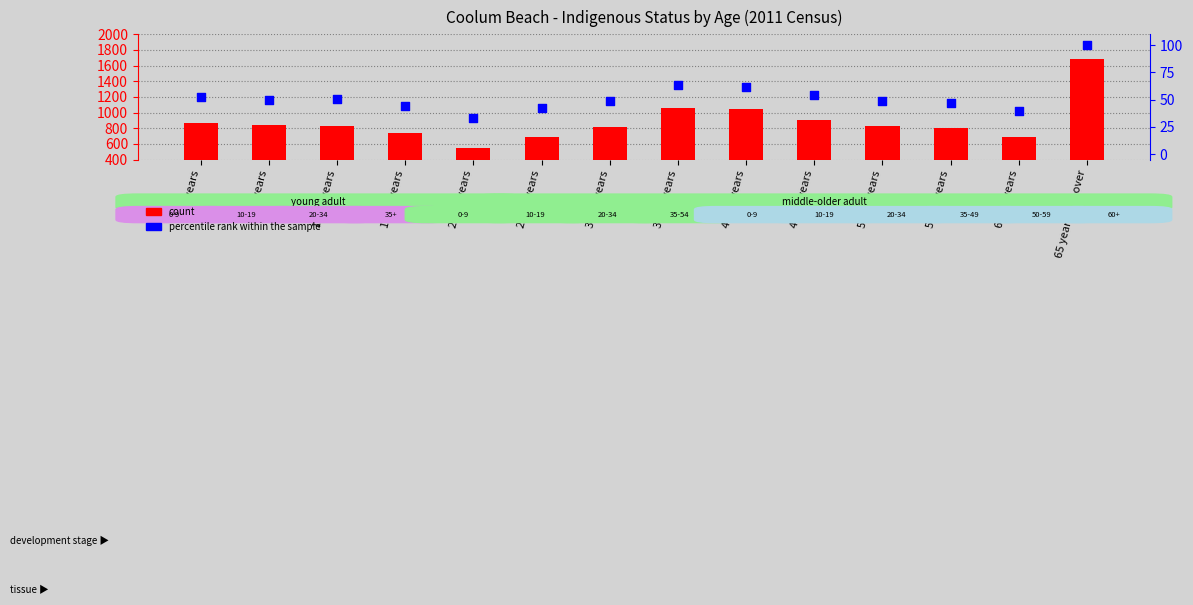

Which series has the largest total across all categories?

count